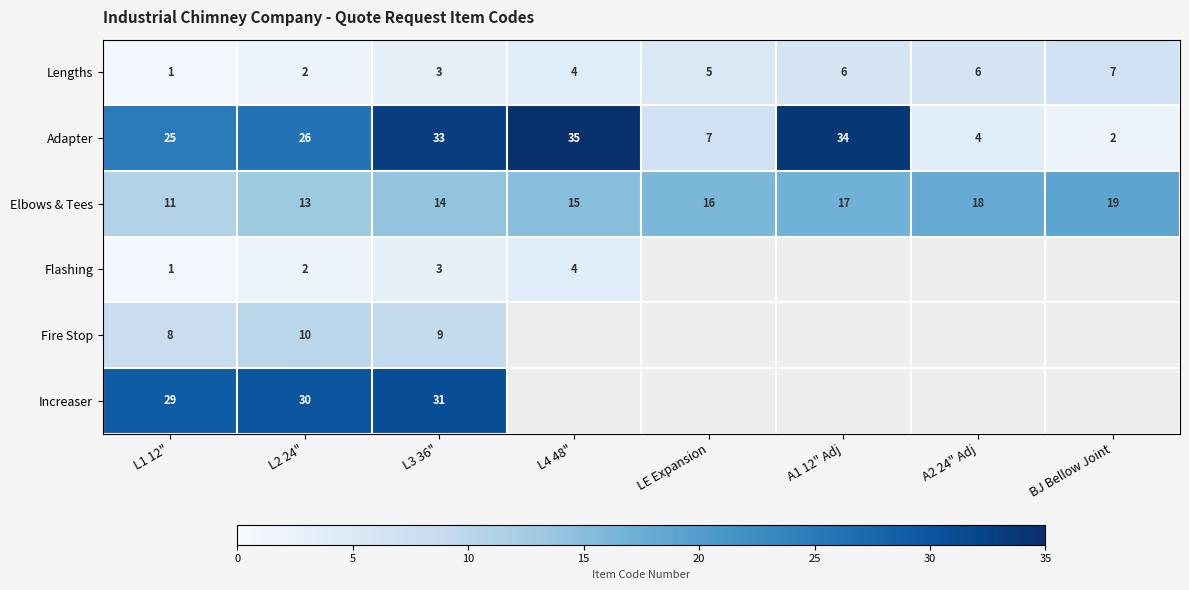

Which category has the lowest value across all series?

L1 12"